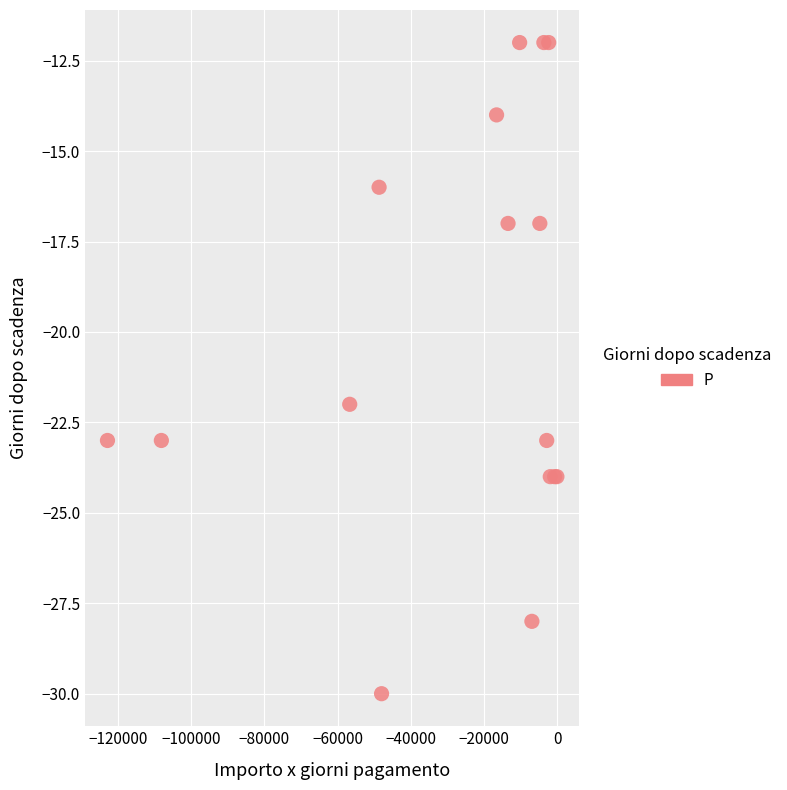

What Y value in the scatter plot is closest to -21?

-22